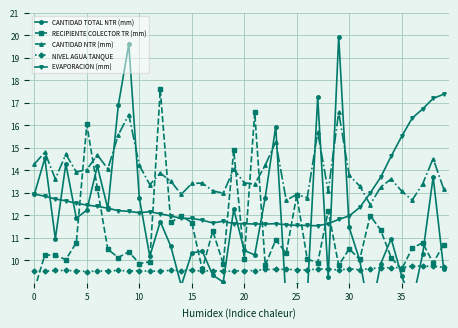

In CANTIDAD TOTAL NTR (mm), how many points are higher than both neighbors (excluding endpoints)?

13